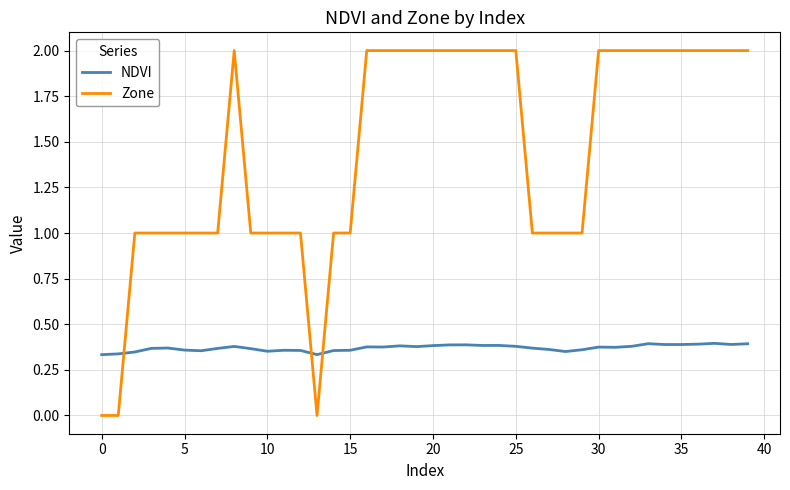

After their last crossing, which series has the higher values: NDVI or Zone?

Zone